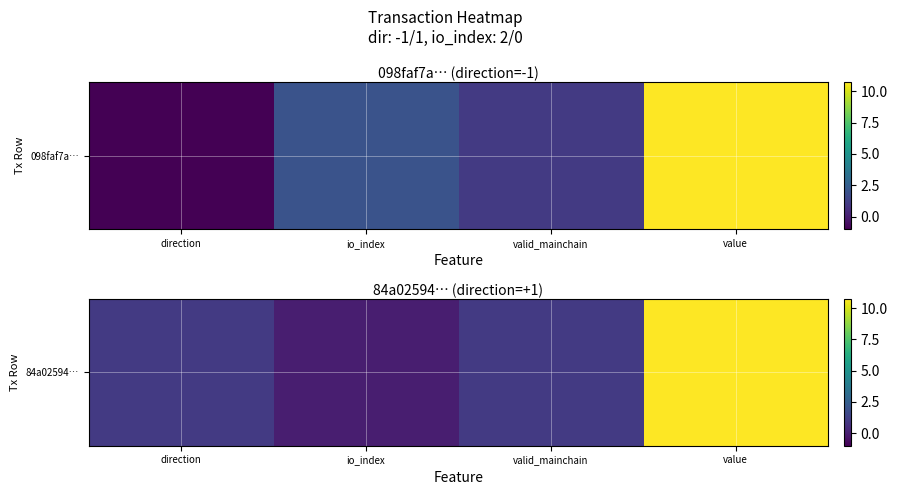

Rank the categories by value from lowest to highest.

io_index, direction, valid_mainchain, value